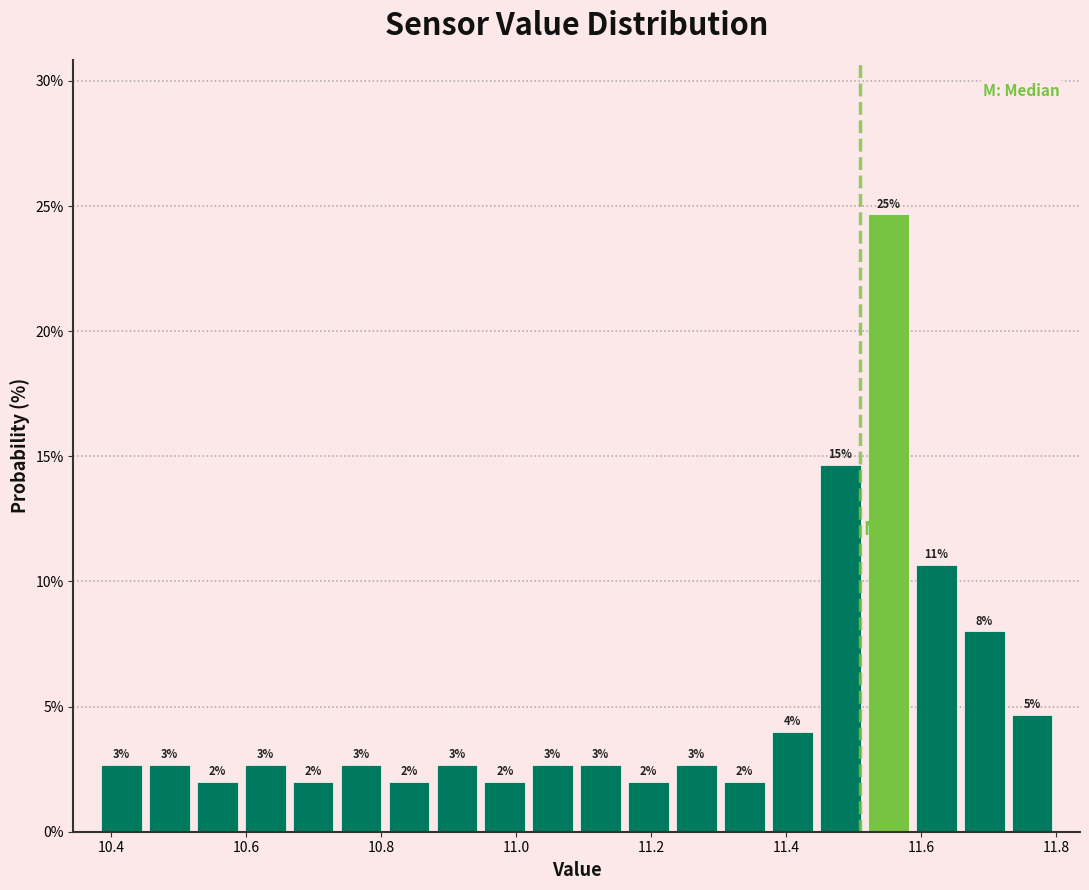

Read against the x-axis, roughly where is the centre of the tallest bar?

11.56